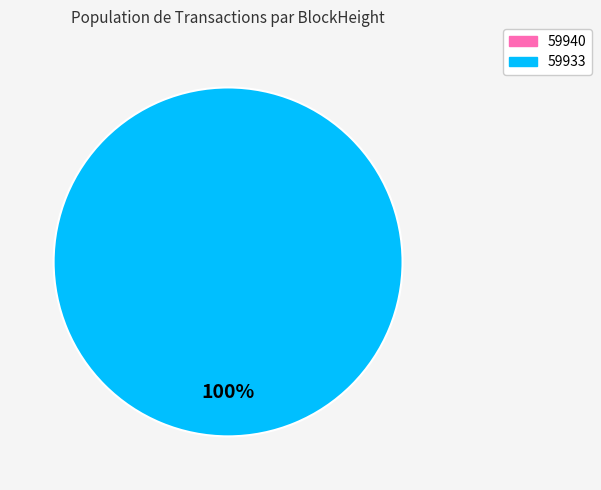

Count the number of slices in the pie.

2